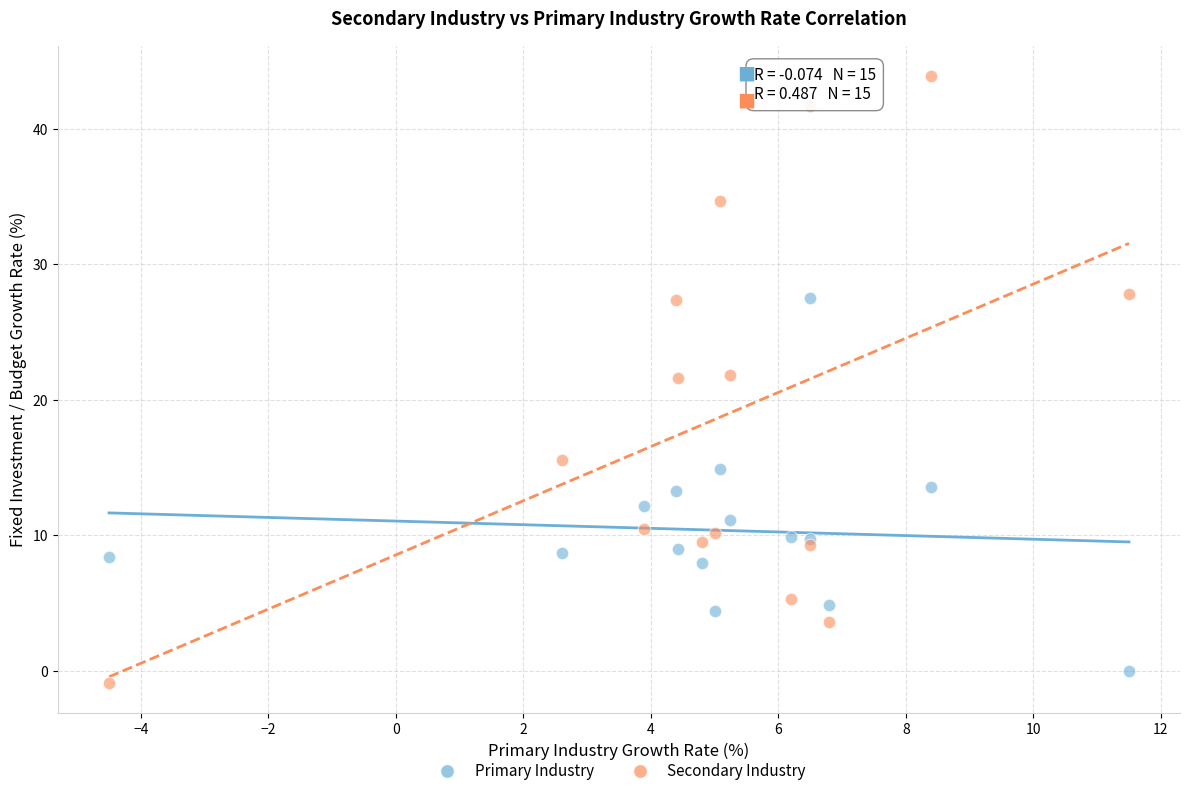

What is the X range (max minus min) for the scatter plot?

16.0